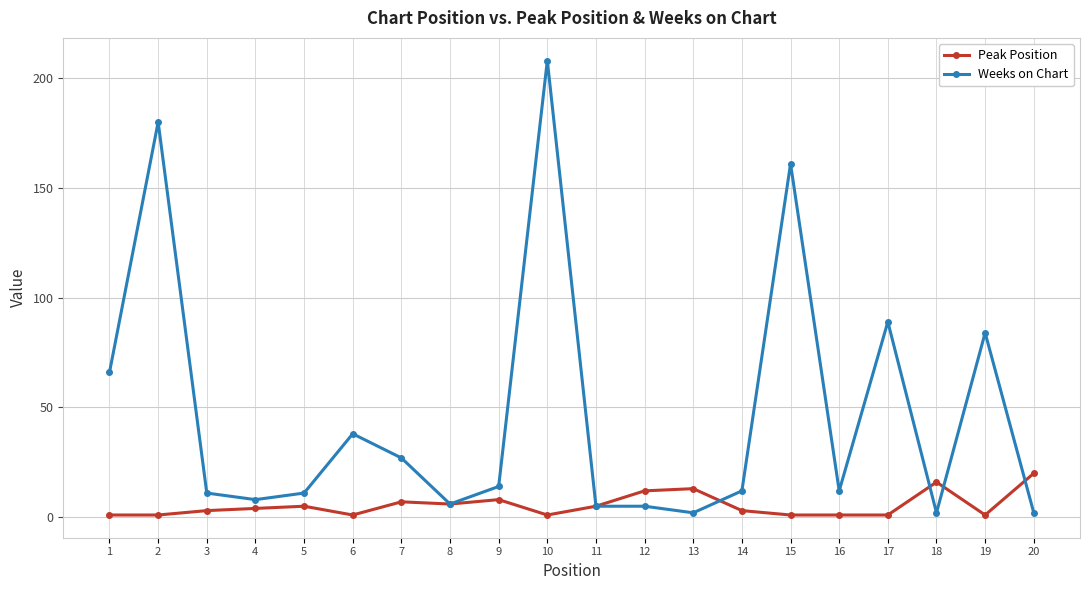

Between 4 and 17, which series saw the biggest shift?

Weeks on Chart